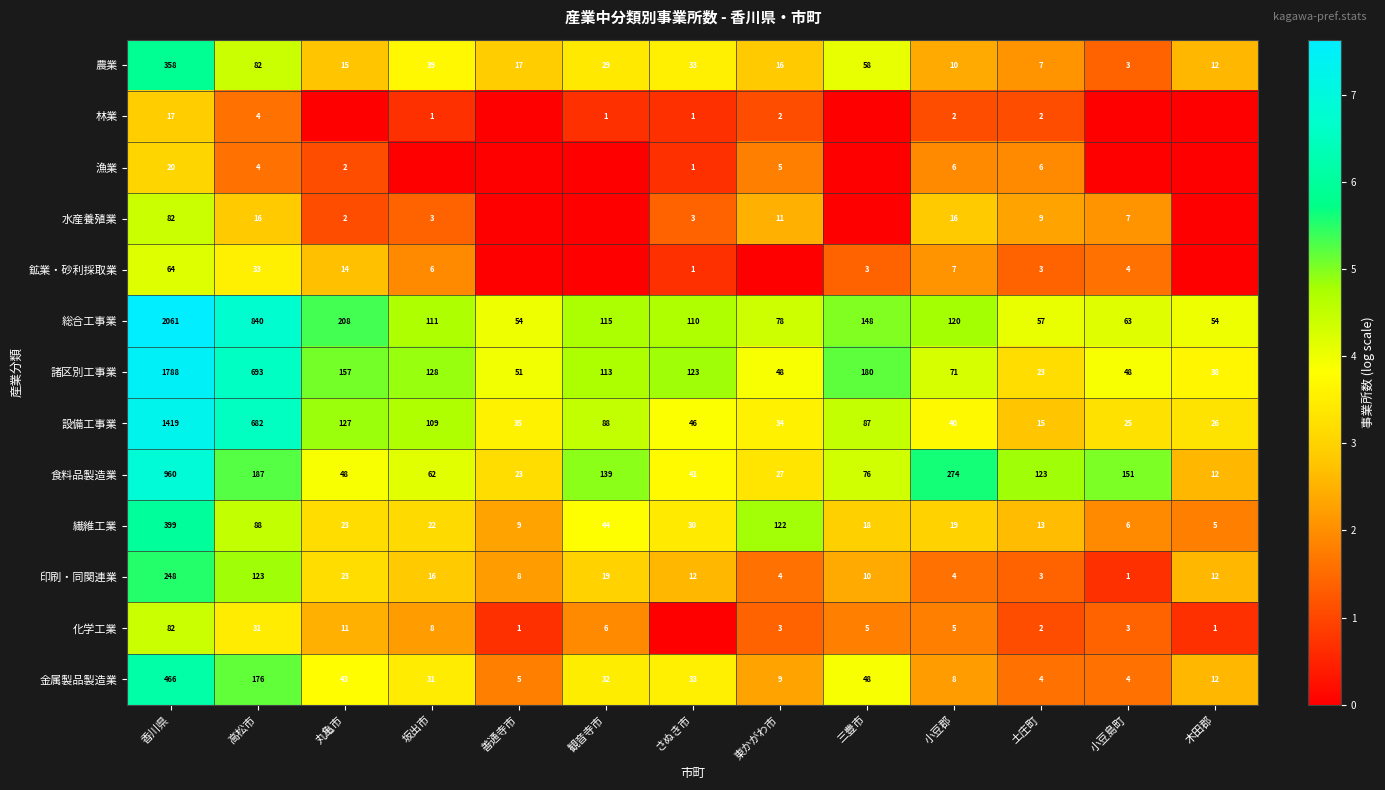

Rank the series at さぬき市 from highest to lowest value.

諸区別工事業, 総合工事業, 設備工事業, 食料品製造業, 農業, 金属製品製造業, 繊維工業, 印刷・同関連業, 水産養殖業, 林業, 漁業, 鉱業・砂利採取業, 化学工業